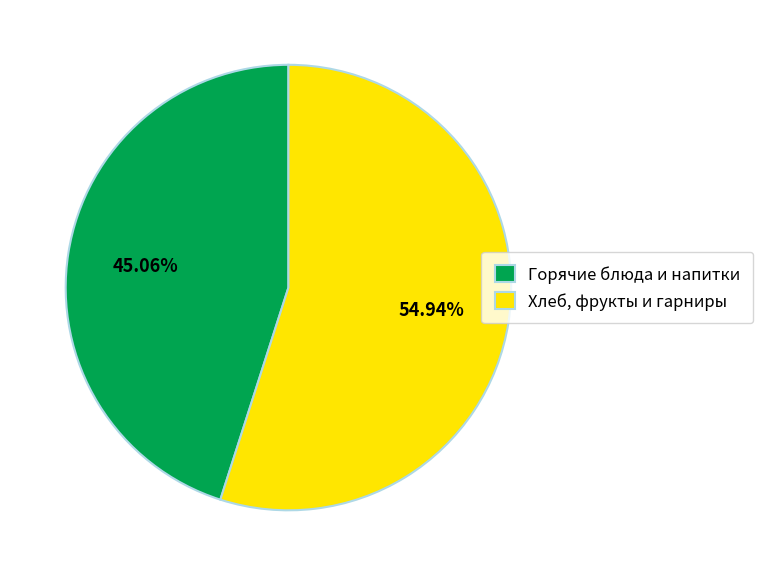

Which category has the biggest portion of the pie?

Хлеб, фрукты и гарниры